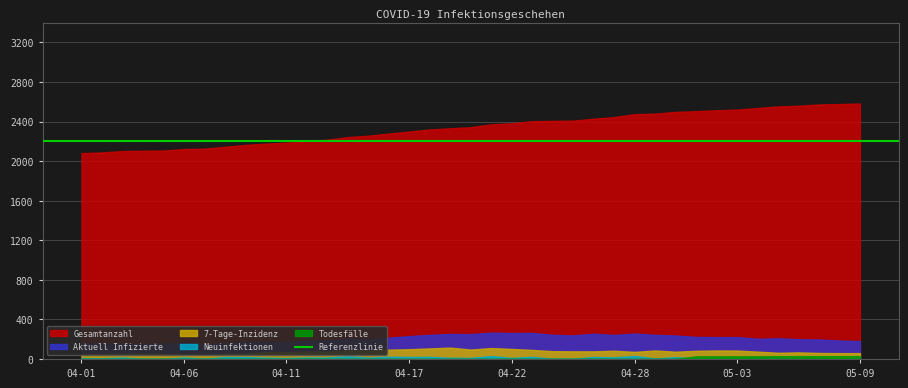

True or false: Neuinfektionen and 7-Tage-Inzidenz intersect in this chart.

False